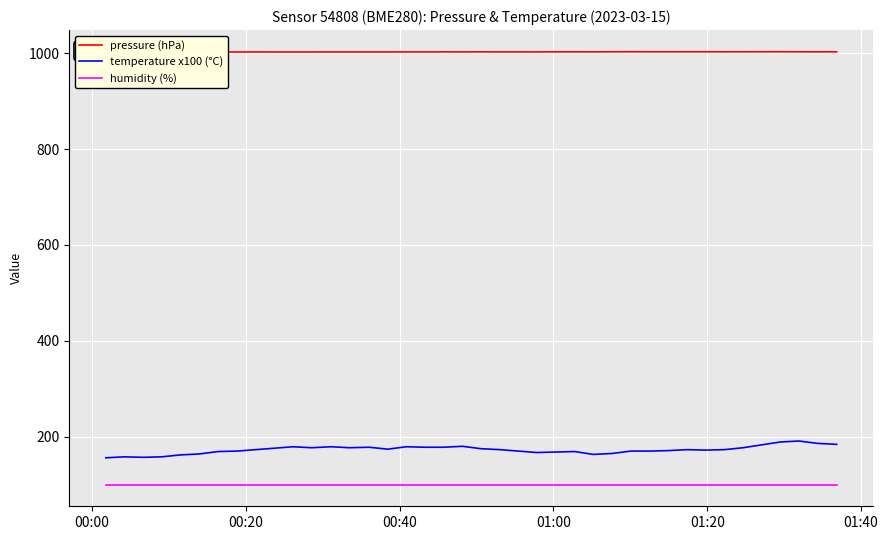

What is the sum of all pressure (hPa) values?

40109.6